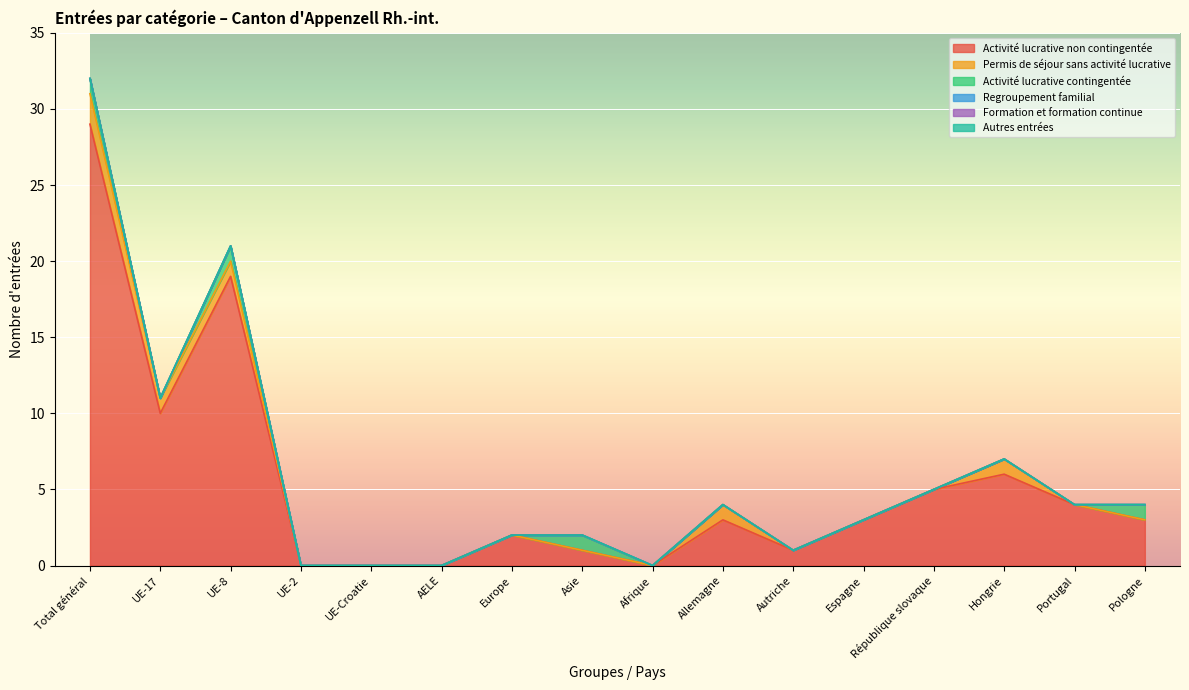

True or false: Activité lucrative non contingentée has a value of 1 at Espagne.

False